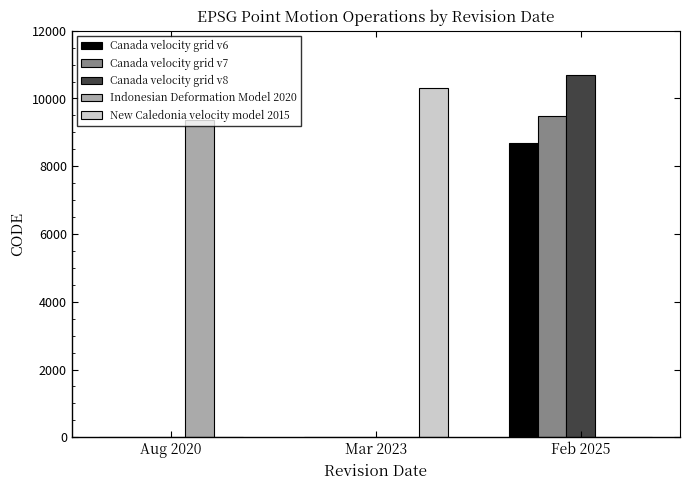

What are all the series names shown in the legend?

Canada velocity grid v6, Canada velocity grid v7, Canada velocity grid v8, Indonesian Deformation Model 2020, New Caledonia velocity model 2015